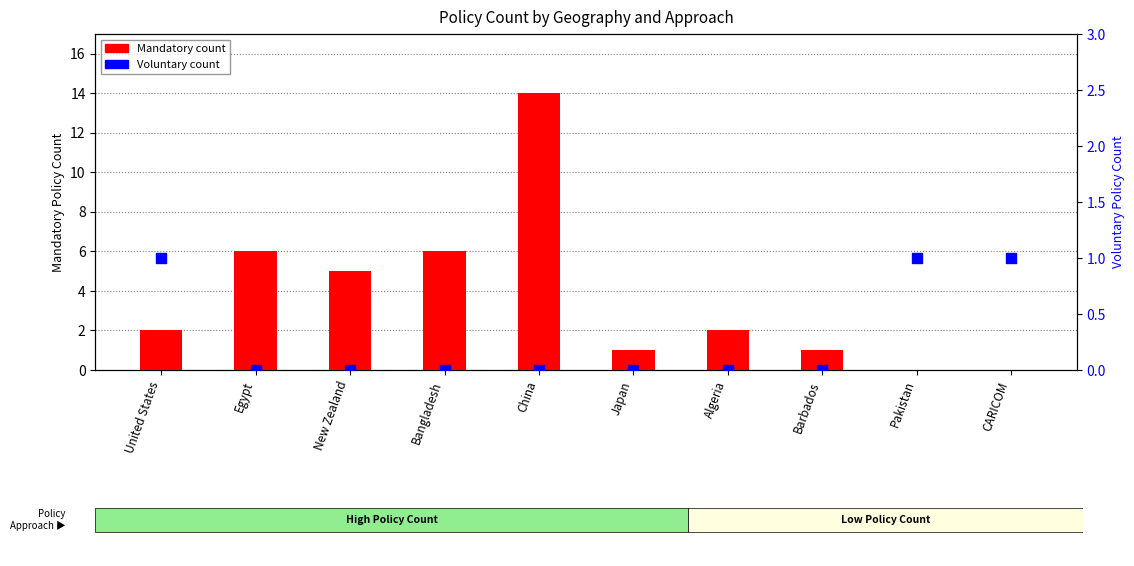

What is the total value across all series at Algeria?

2